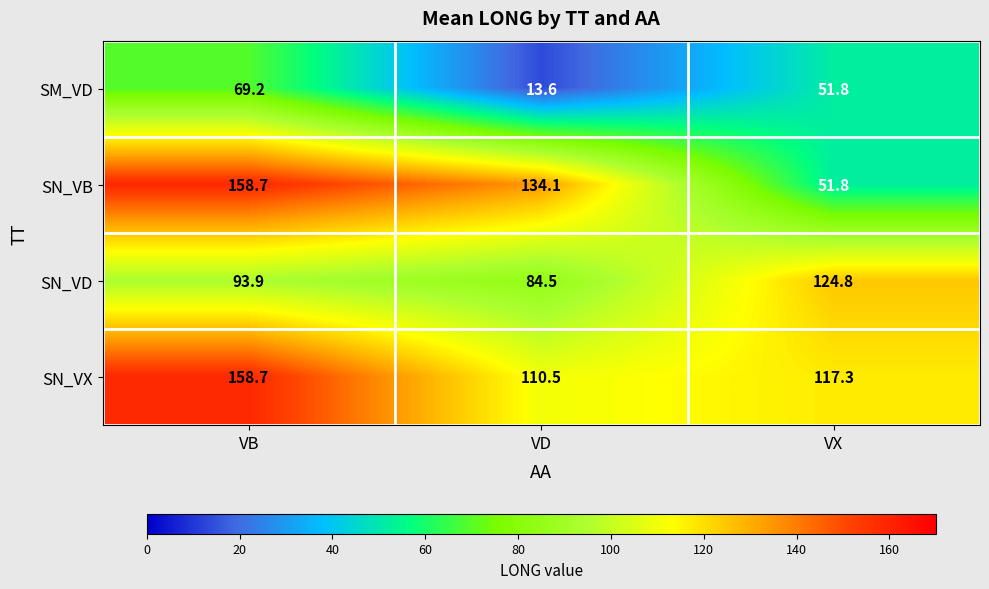

What is the average value of the SM_VD series?

44.9